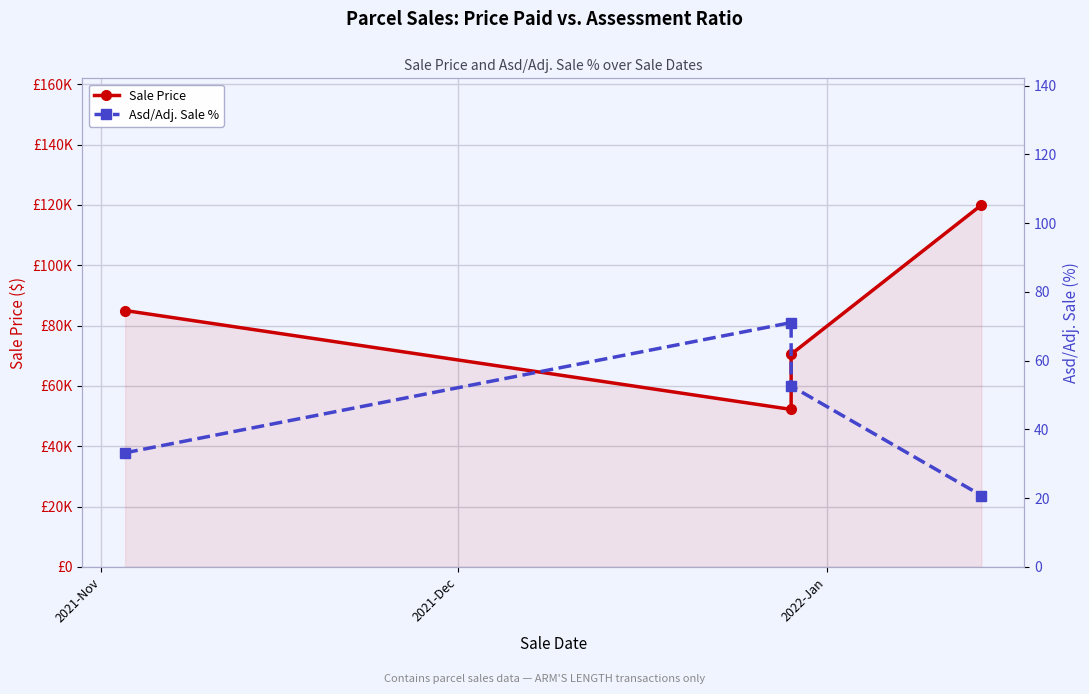

Is it true that Sale Price equals 52200.0 at 2021-Dec?

True